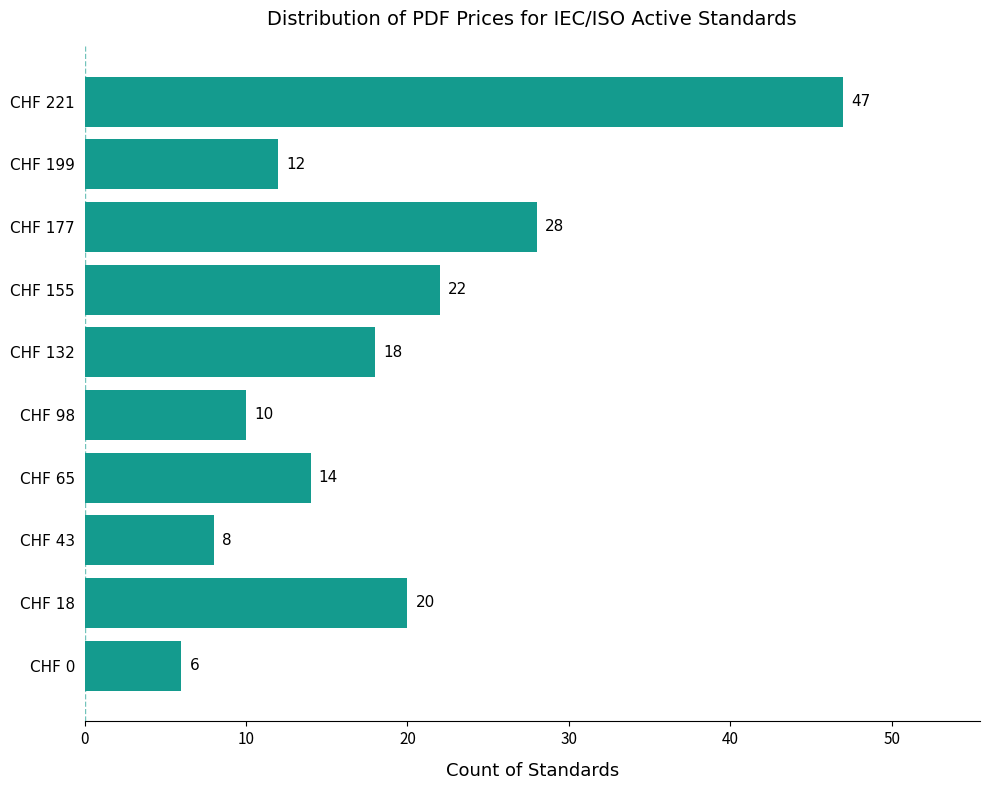

Rank the categories by value from highest to lowest.

CHF 221, CHF 177, CHF 155, CHF 18, CHF 132, CHF 65, CHF 199, CHF 98, CHF 43, CHF 0